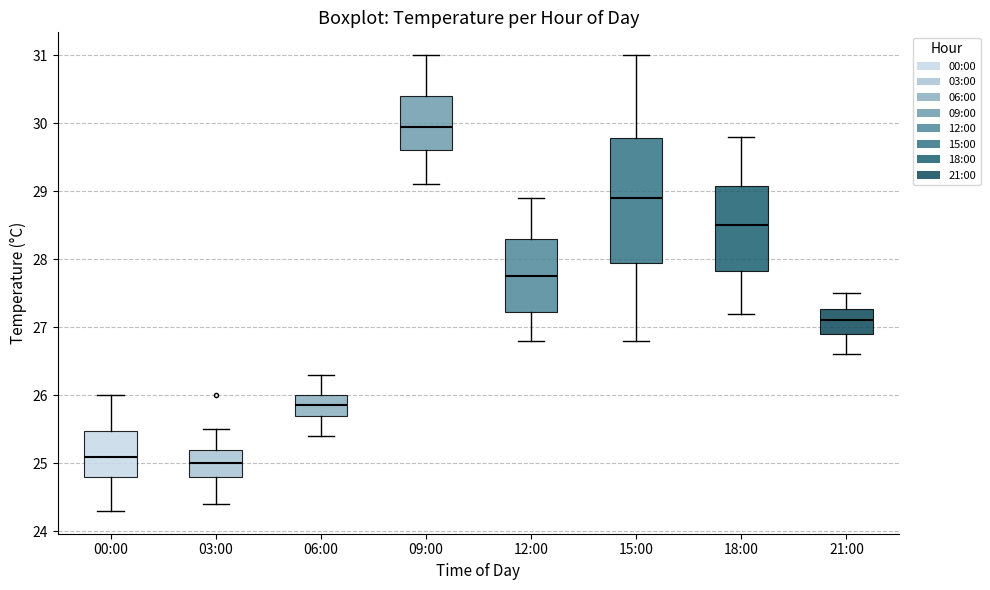

Where does the median line of the box for 00:00 sit on the y-axis? The values are not printed on the chart, so give them approximately, as read against the axis.

25.1